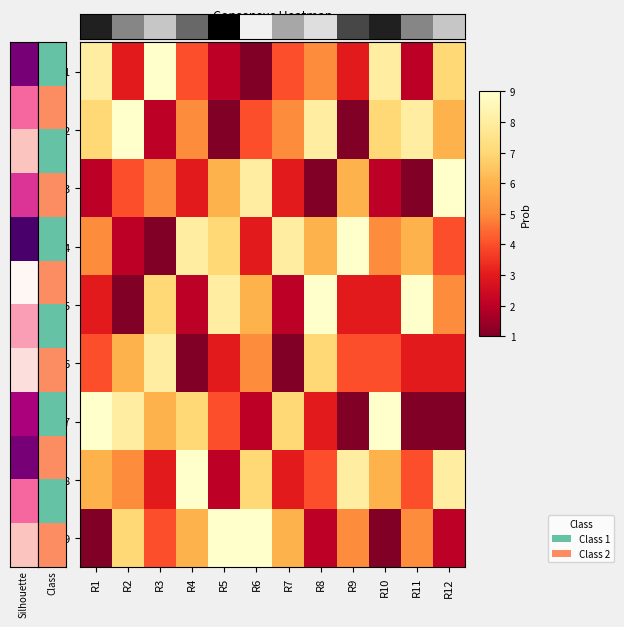

Which has a higher value, R12 or R2?

R2